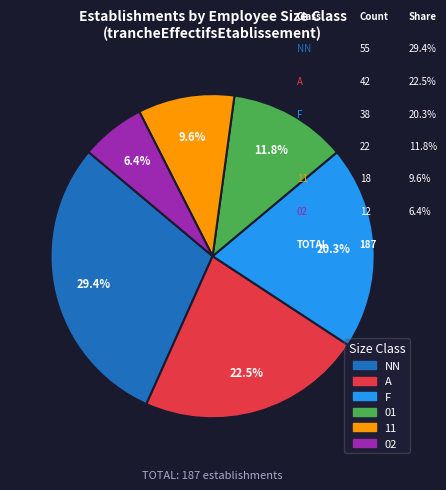

Rank the categories by value from highest to lowest.

NN, A, F, 01, 11, 02